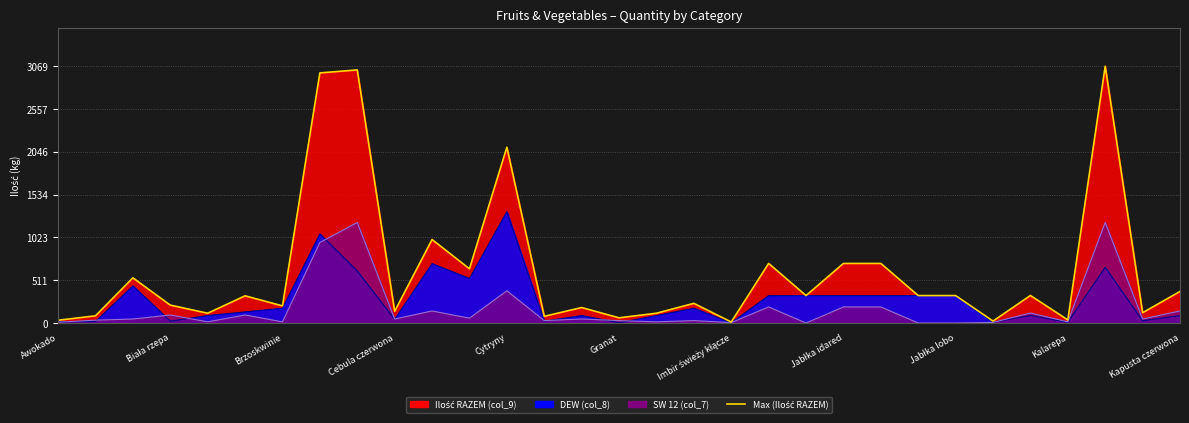

How many lines are shown in the chart?

1